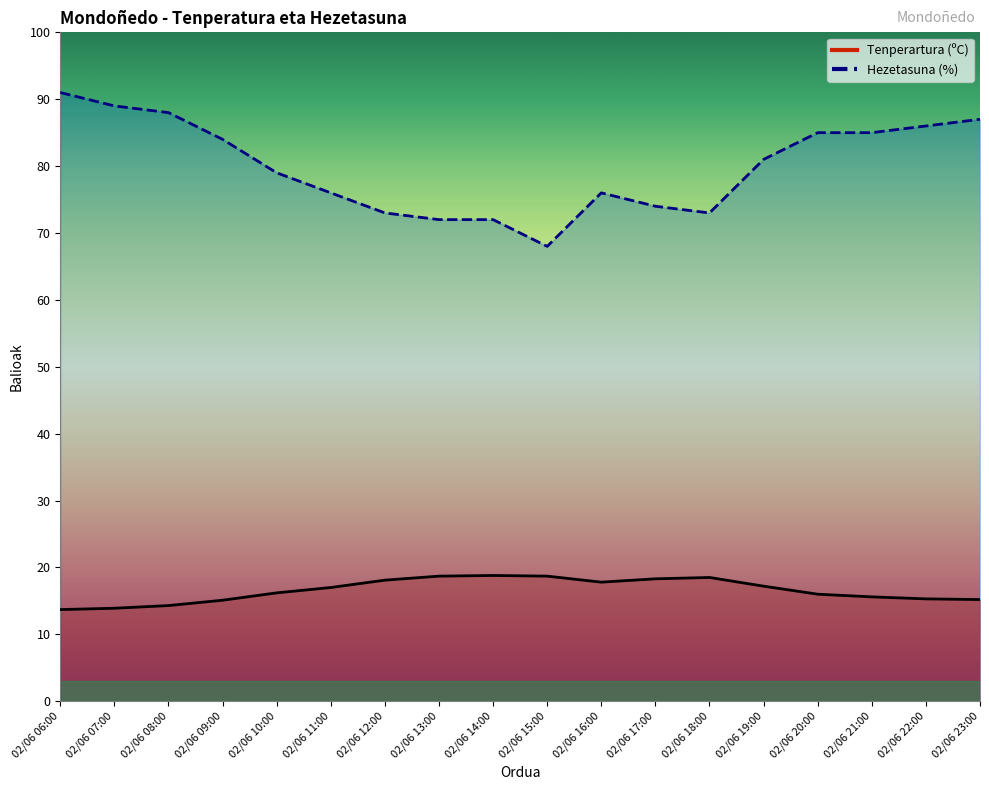

Reading left to right, transcribe all the data shown in this chart.

Tenperartura (ºC): 13.7	13.9	14.3	15.1	16.2	17.0	18.1	18.7	18.8	18.7	17.8	18.3	18.5	17.2	16.0	15.6	15.3	15.2
Hezetasuna (%): 91.0	89.0	88.0	84.0	79.0	76.0	73.0	72.0	72.0	68.0	76.0	74.0	73.0	81.0	85.0	85.0	86.0	87.0